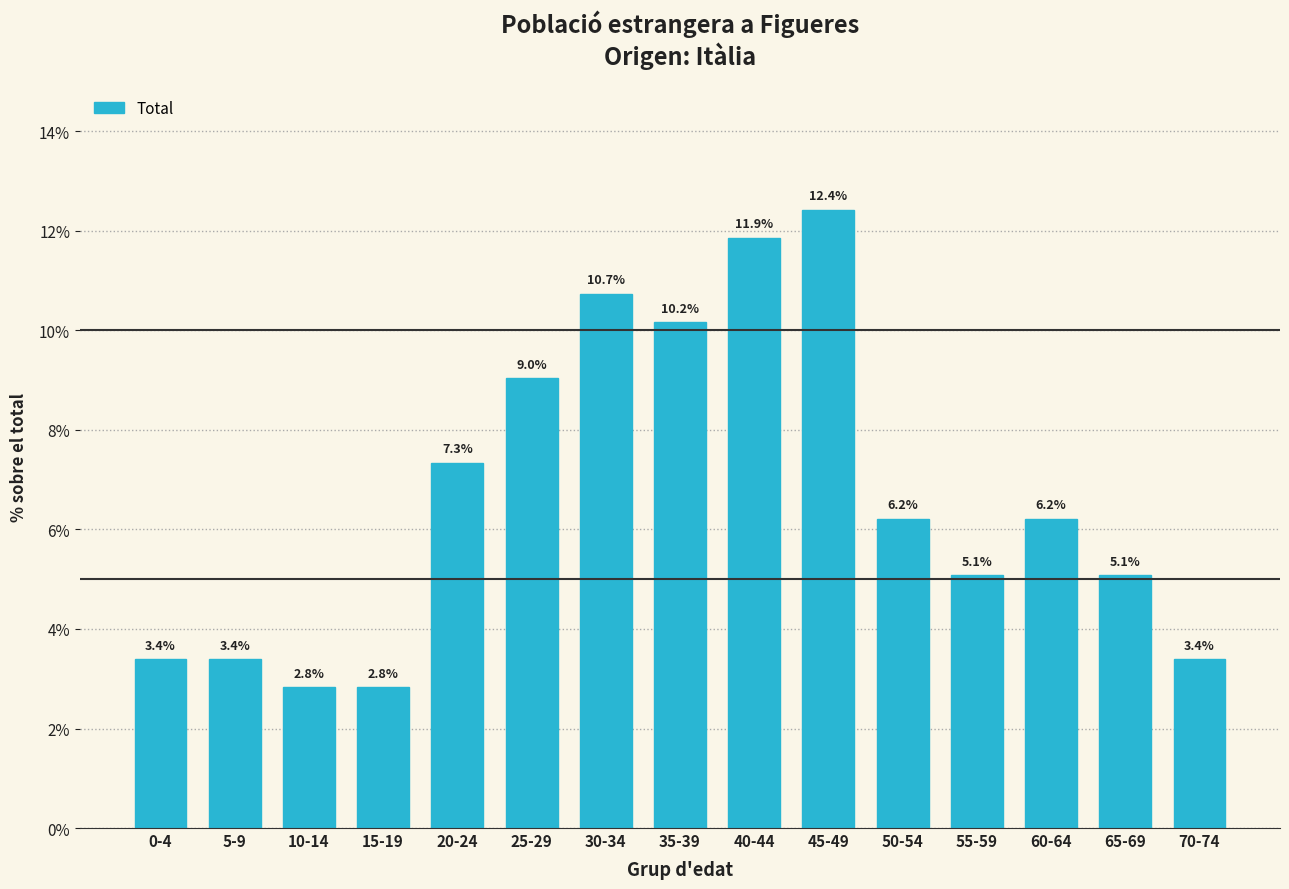

Reading right to left, extract all data points from this chart.

3.4	5.1	6.2	5.1	6.2	12.4	11.9	10.2	10.7	9.0	7.3	2.8	2.8	3.4	3.4